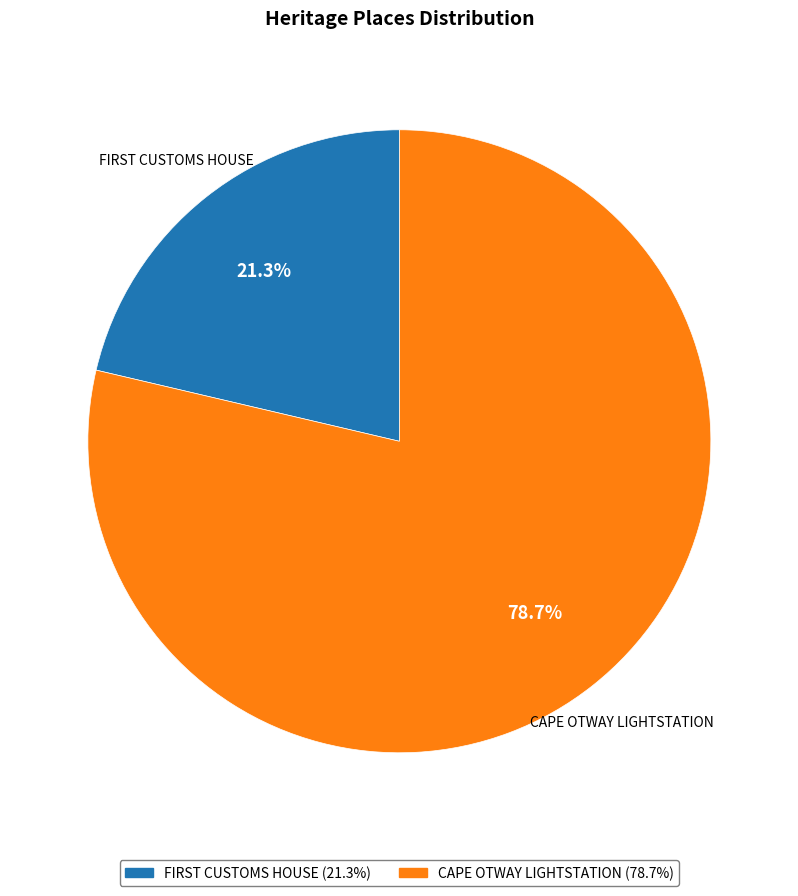

Which slice represents more than half of the pie?

CAPE OTWAY LIGHTSTATION